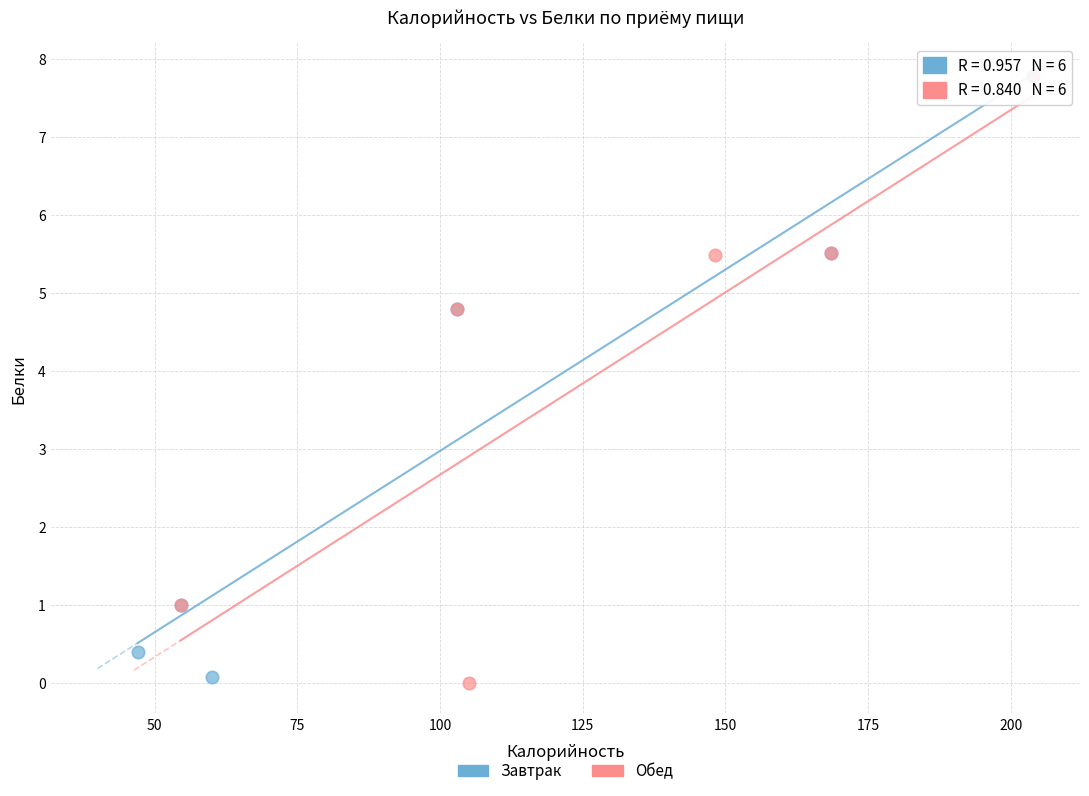

What are all the series names shown in the legend?

Завтрак, Обед